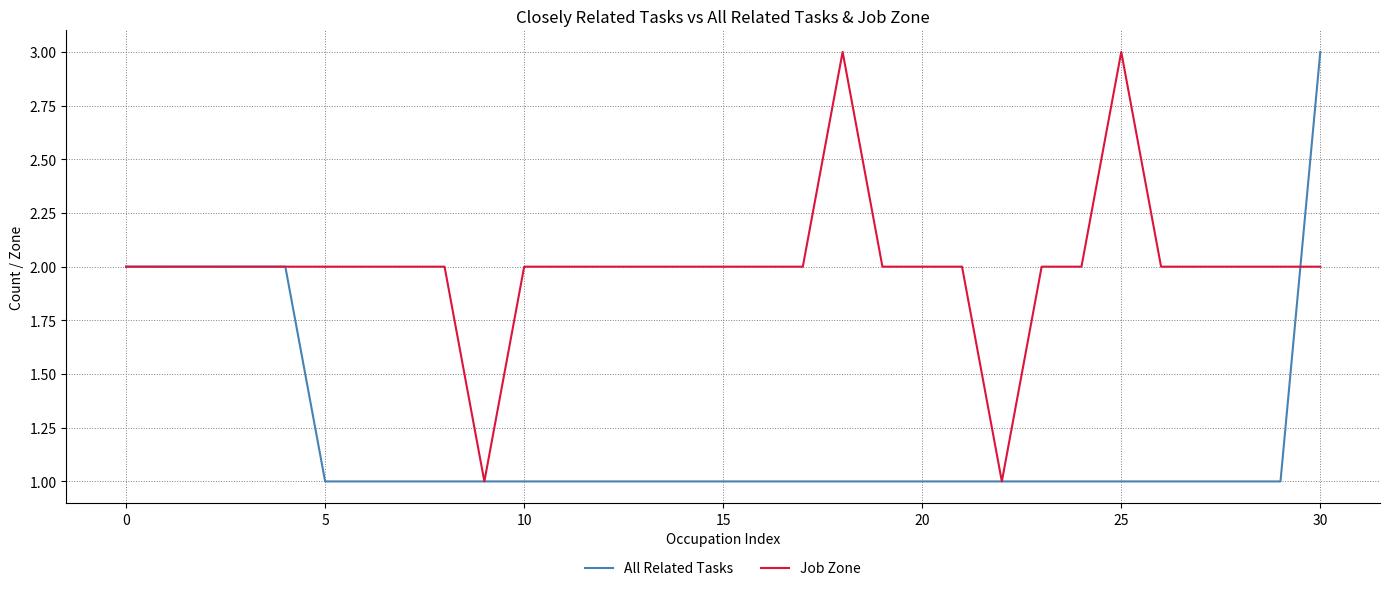

Which series has the largest total across all categories?

Job Zone